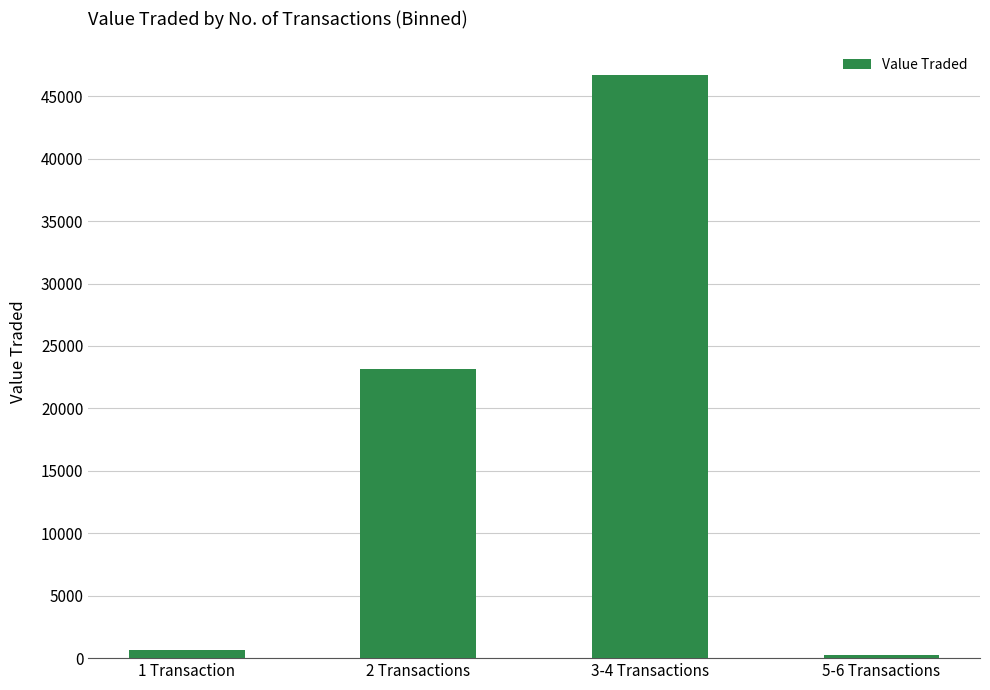

How many values are below 23166?

2